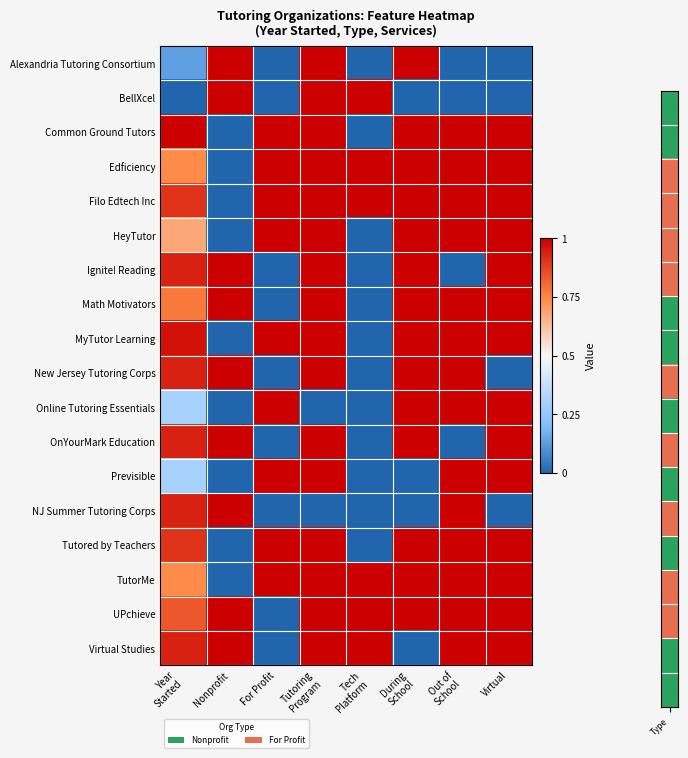

What is the spread (max minus min) of values at During
School?

1.0